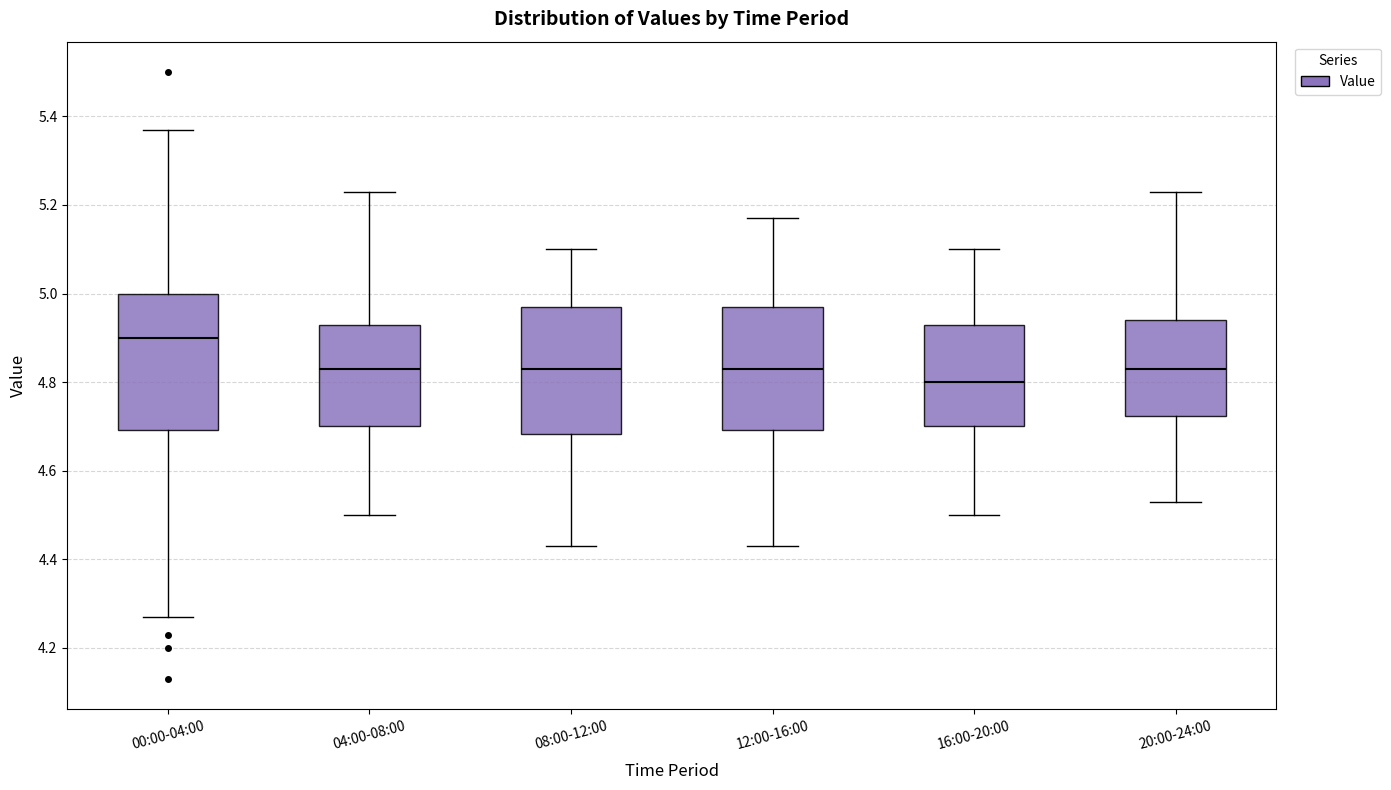

Where is the lower edge of the box for 00:00-04:00 on the y-axis? The values are not printed on the chart, so give them approximately, as read against the axis.

4.70